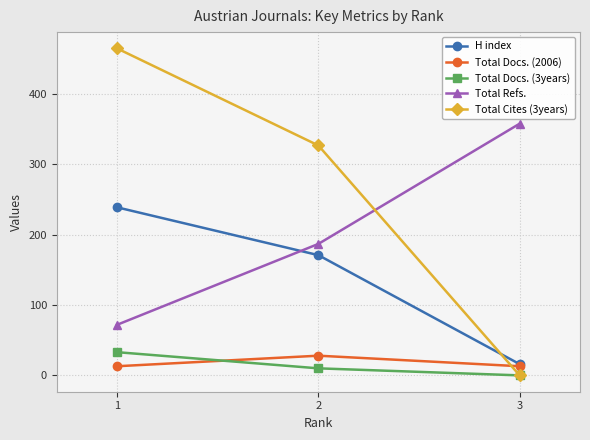

What is the difference between the Total Docs. (3years) values at 2 and 3?

10